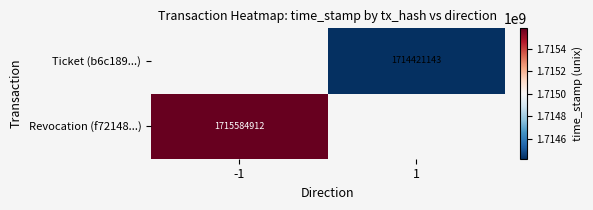

The value of Revocation (f72148...) at -1 is 2433761683. True or false?

False